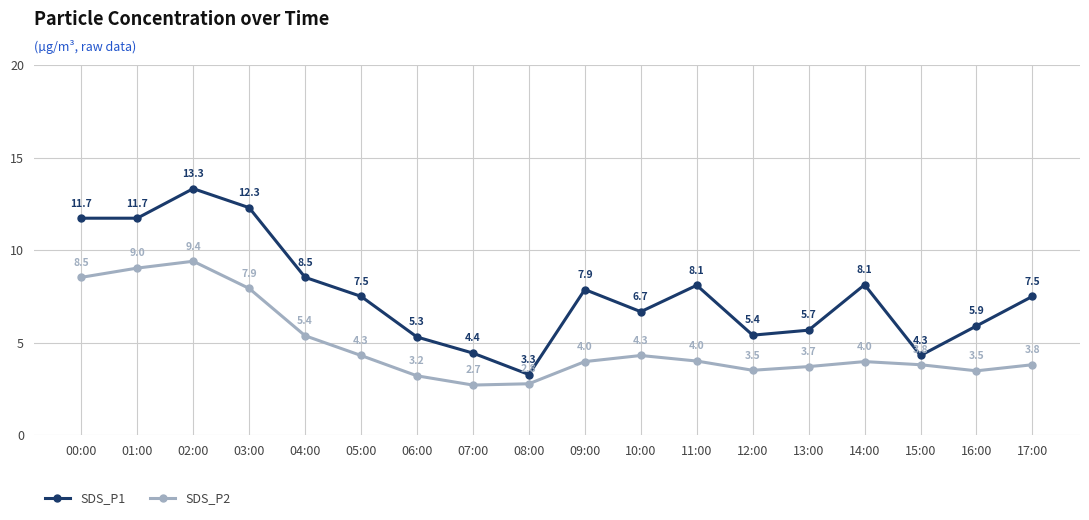

What is the maximum value for SDS_P2?

9.4